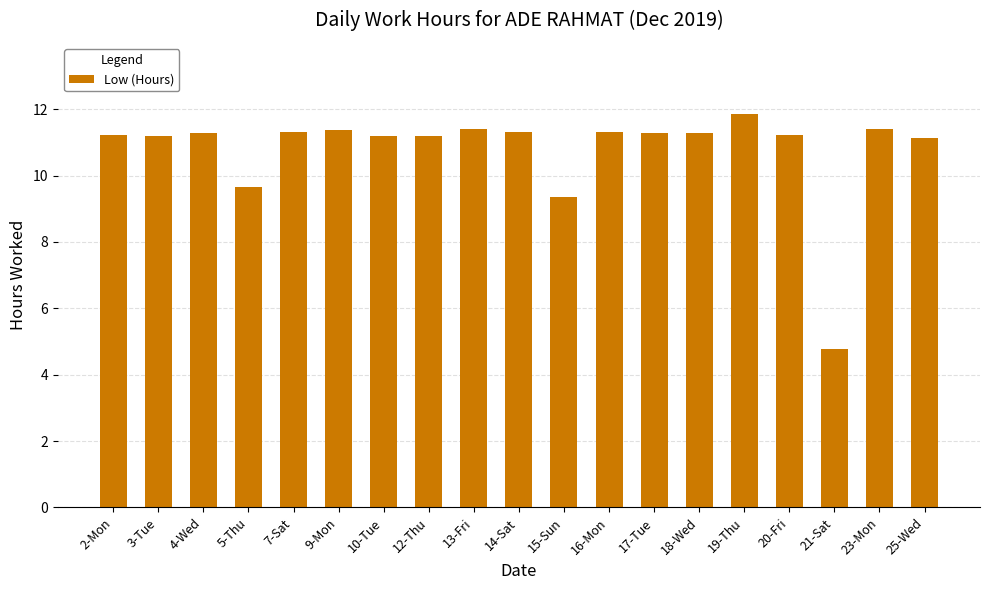

The value at 9-Mon is 4.9. True or false?

False